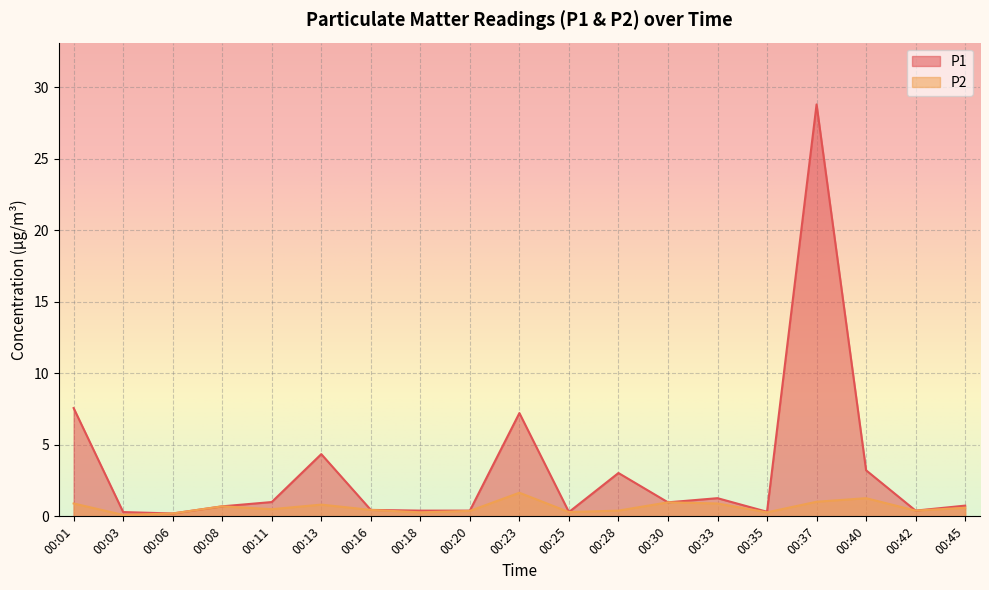

What is the difference between the maximum and minimum values in the P1 series?

28.6